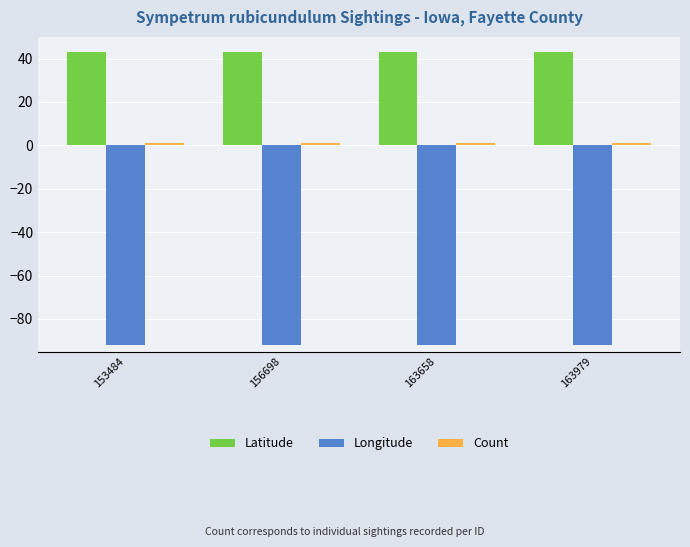

What is the average value of the Longitude series?

-91.9